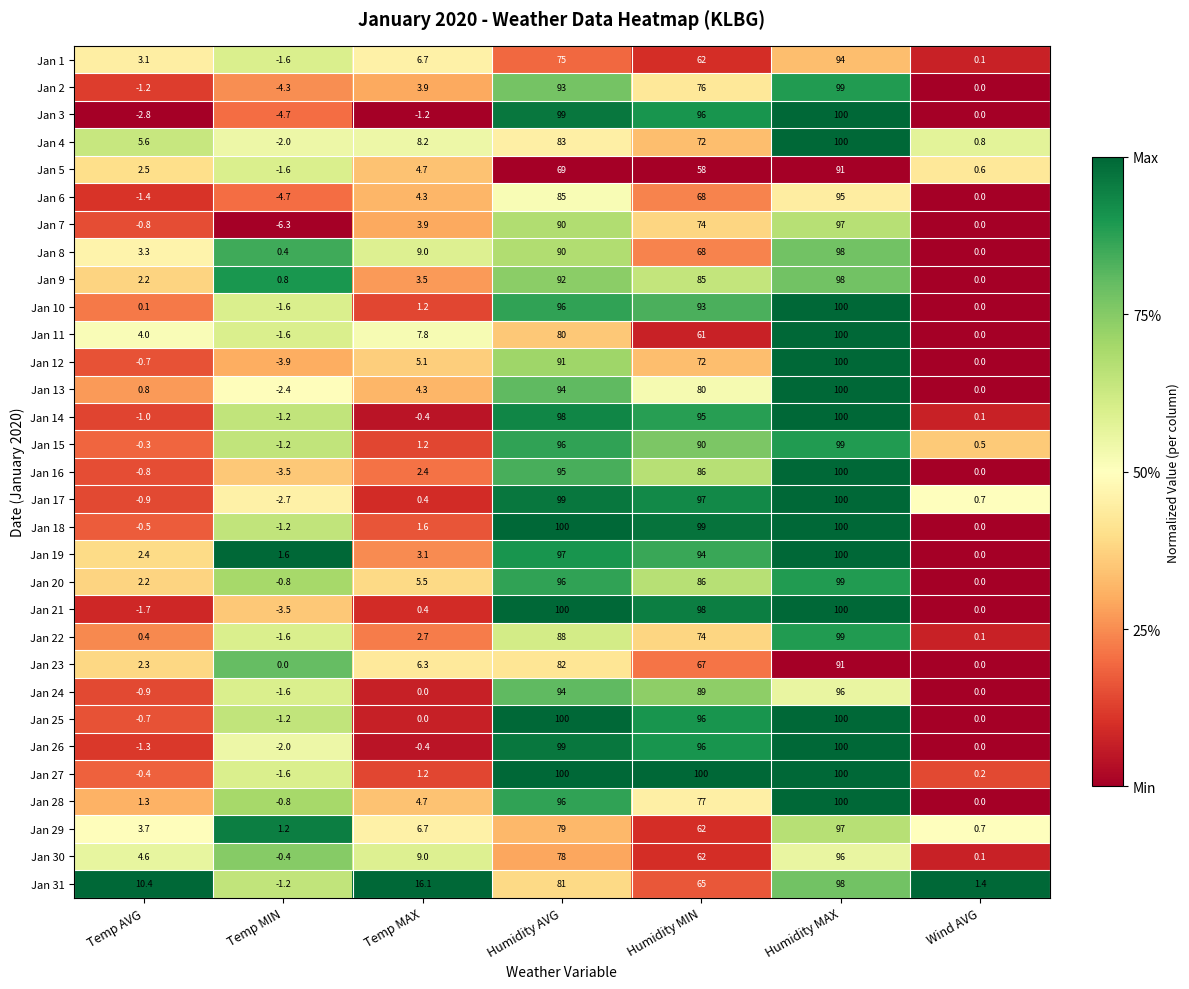

At which category does the chart reach its minimum across all series?

Temp MIN